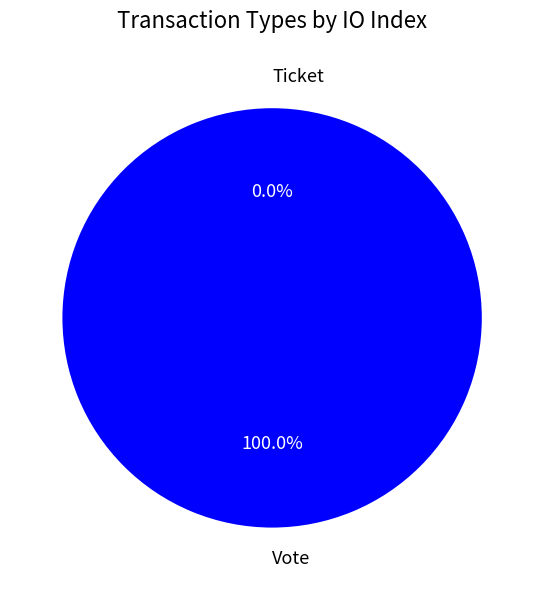

To the nearest percent, what portion does Vote (io_index=1) represent?

100%